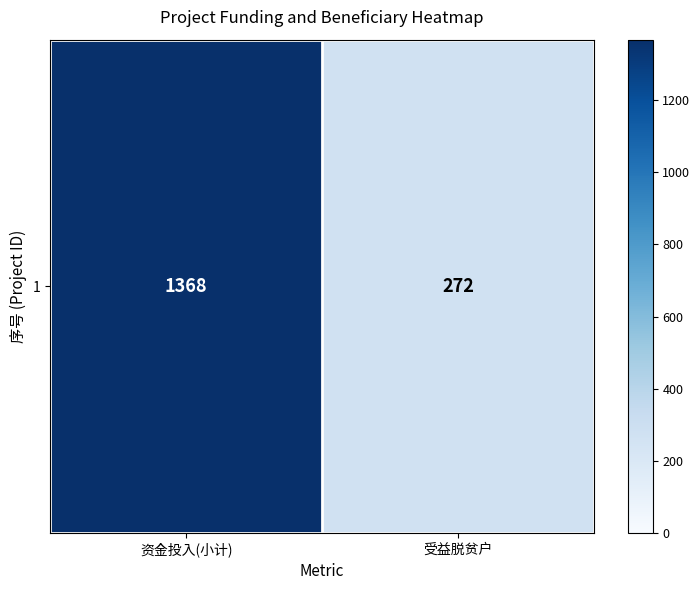

True or false: the data shows 272 at 受益脱贫户.

True